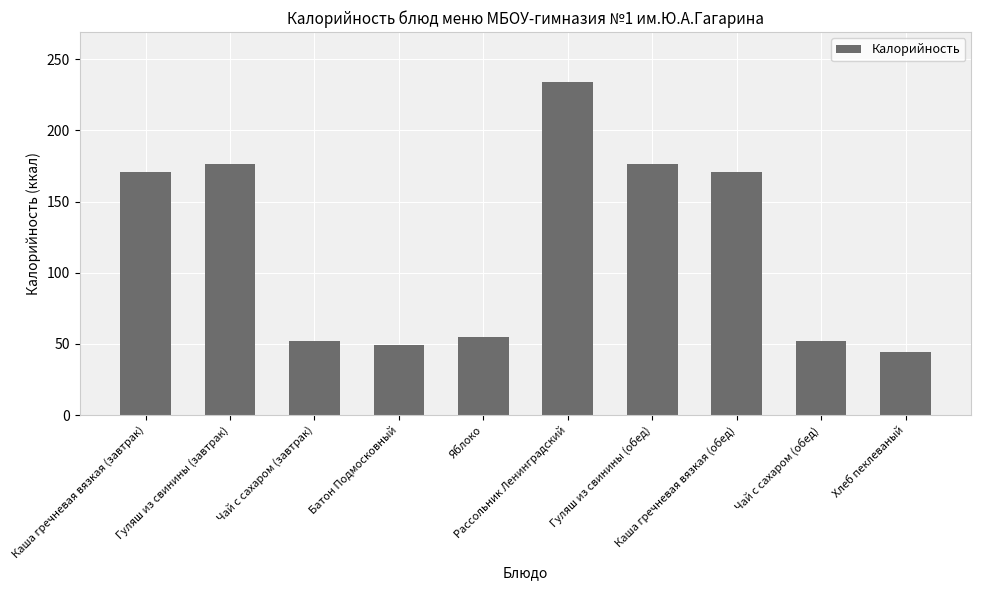

What is the ratio of the value at Гуляш из свинины (завтрак) to the value at Рассольник Ленинградский?

0.8